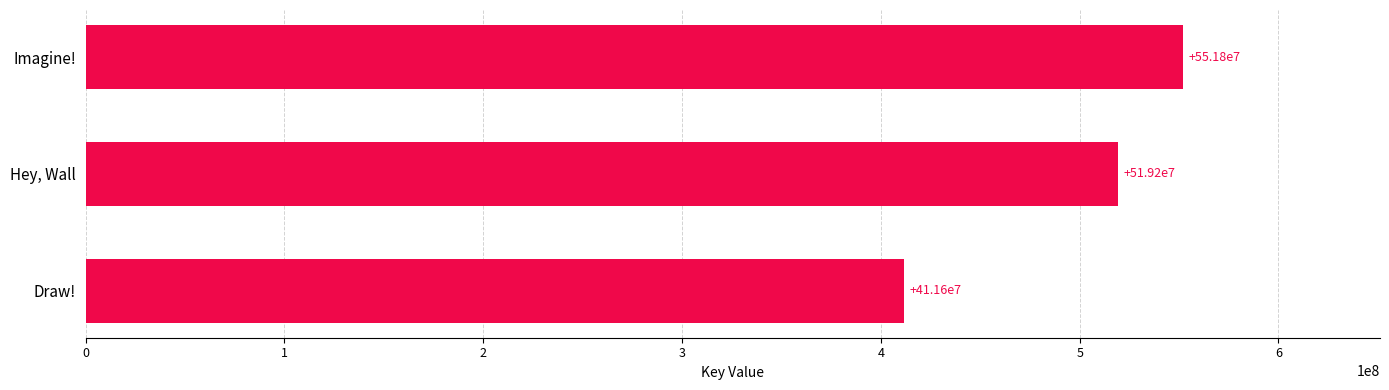

What is the sum of all values?

1482566880